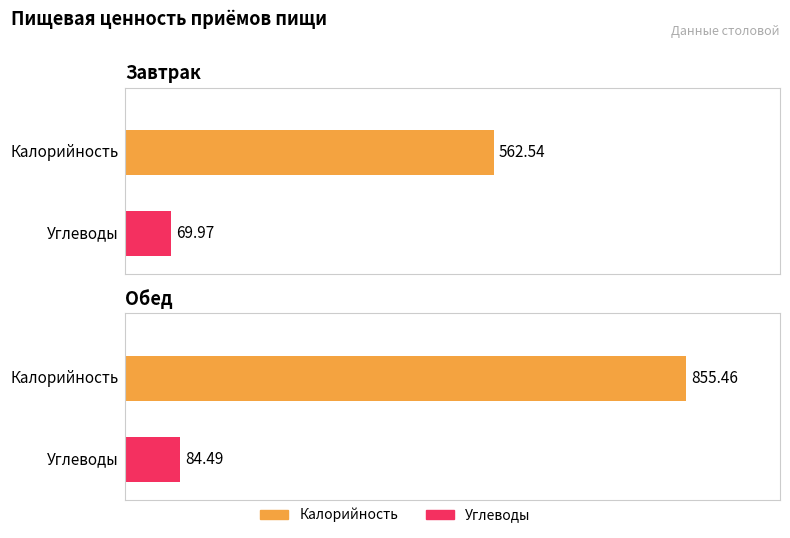

The Углеводы series shows 70.0 at Завтрак. True or false?

True